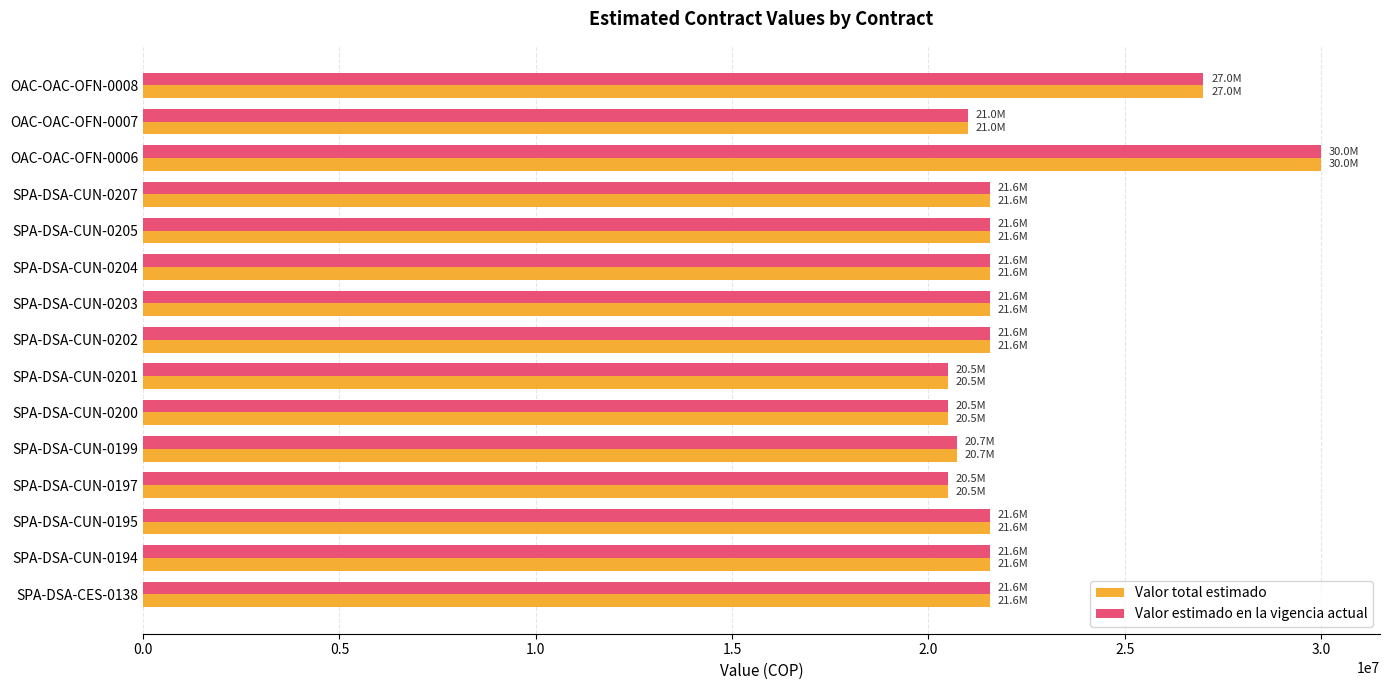

What is the lowest value of the Valor estimado en la vigencia actual series?

20488417